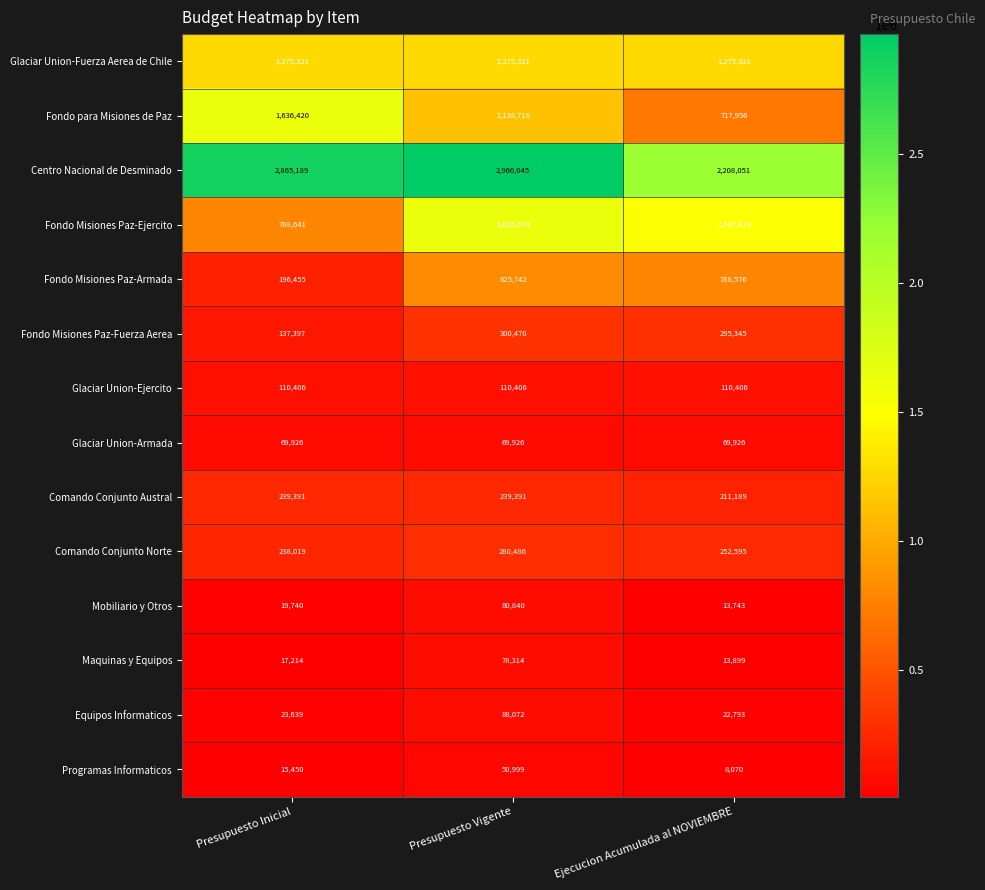

What is the difference between the maximum and minimum values in the Fondo Misiones Paz-Fuerza Aerea series?

163073